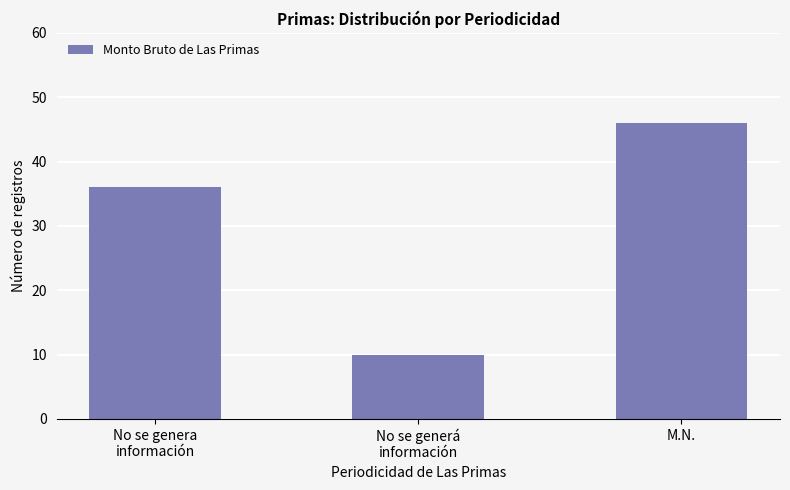

The chart shows a value of 31 at M.N.. True or false?

False